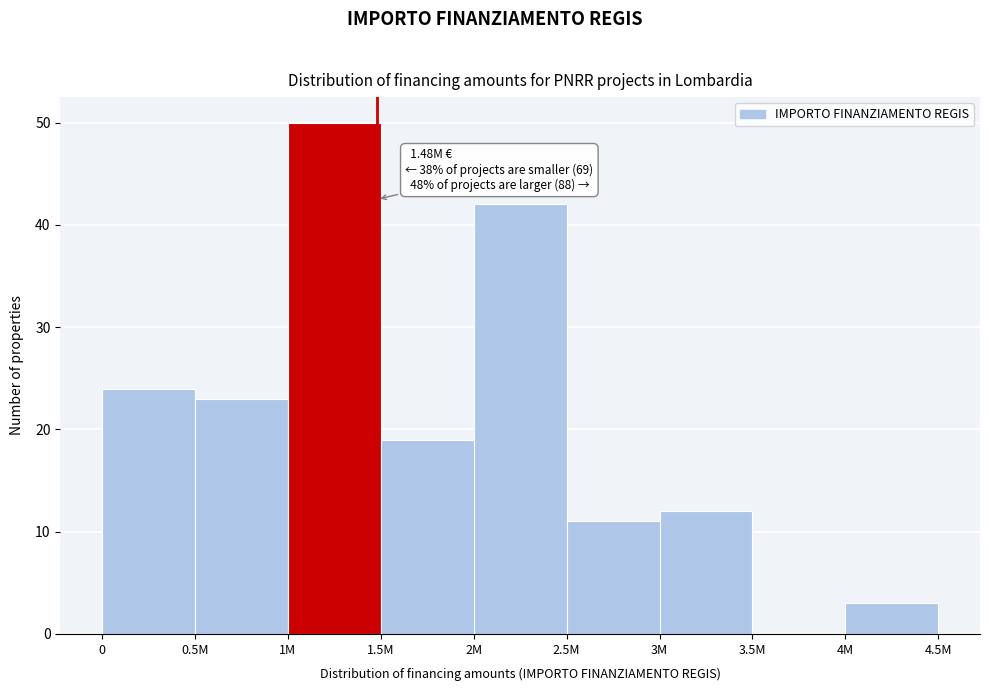

Reading right to left, extract all data points from this chart.

4M=3	3.5M=0	3M=12	2.5M=11	2M=42	1.5M=19	1M=50	0.5M=23	0=24